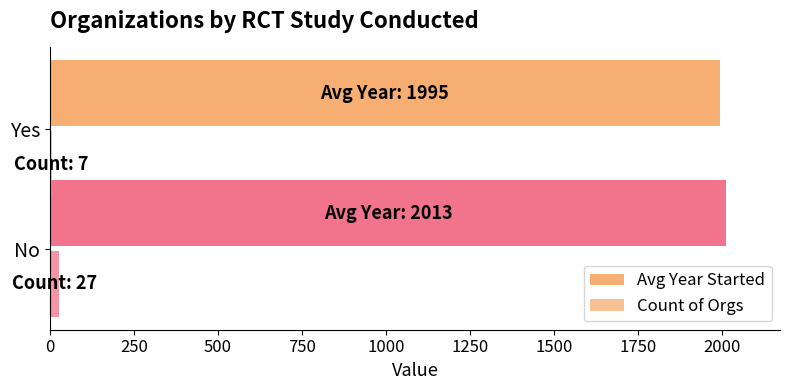

How many categories are shown in the chart?

2